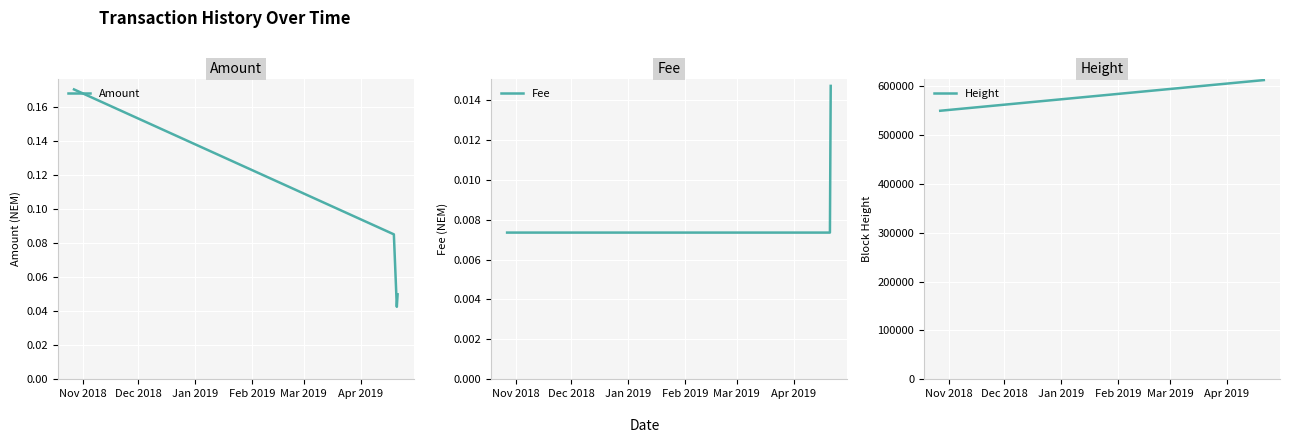

What is the difference between the maximum and minimum values in the Height series?

62755